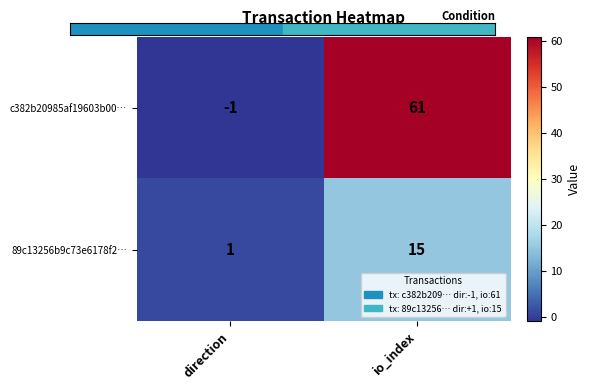

At which category is the sum across all series the highest?

io_index